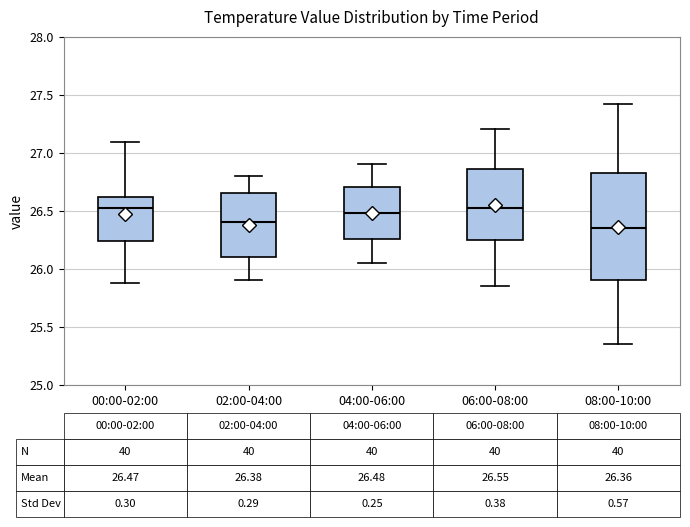

Which box is the tallest, from its lower edge to its upper edge?

08:00-10:00